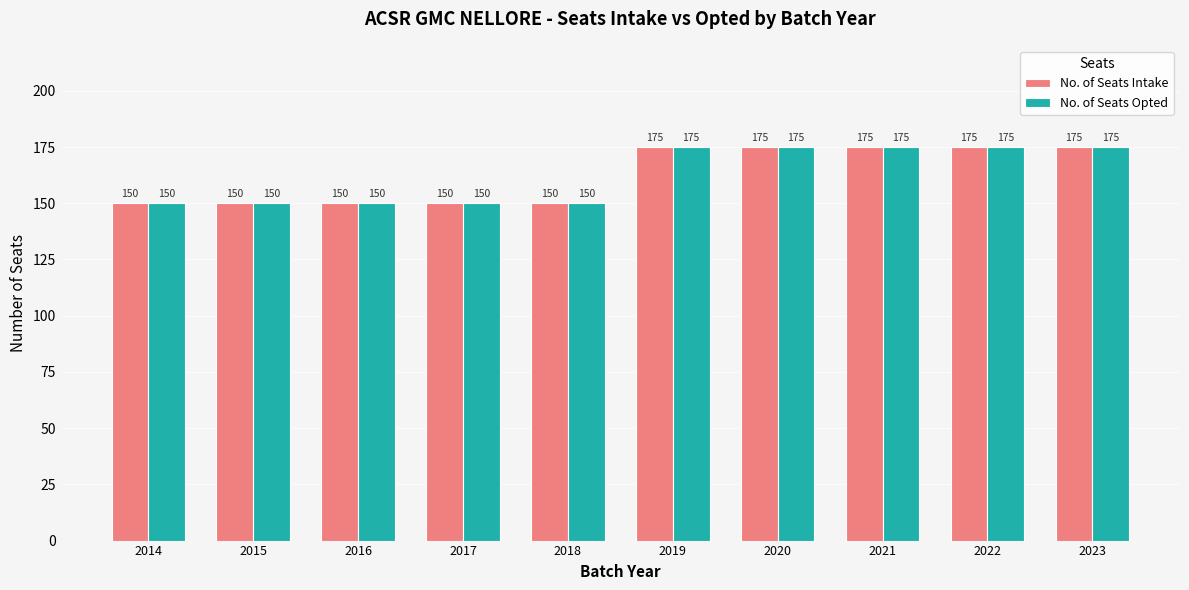

What is the maximum value for No. of Seats Intake?

175